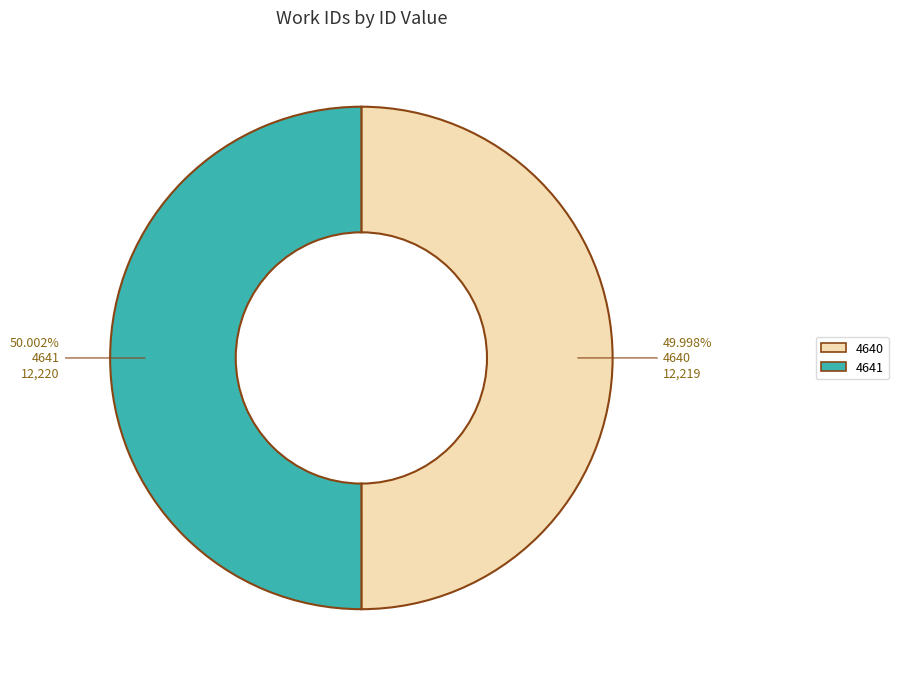

Combined, do 4641 and 4640 account for over 50%?

Yes